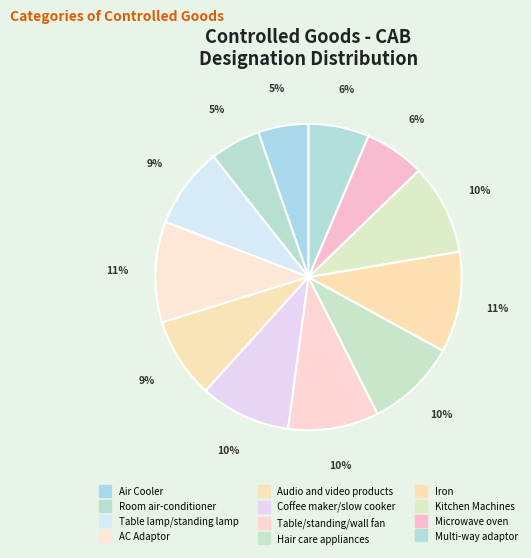

What is the ratio of the value at Microwave oven to the value at Audio and video products?

0.8